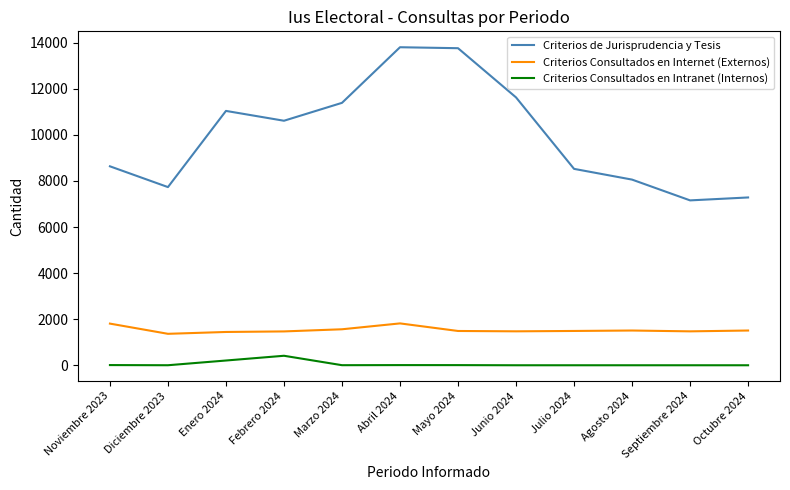

The value of Criterios Consultados en Internet (Externos) at Enero 2024 is 2517. True or false?

False